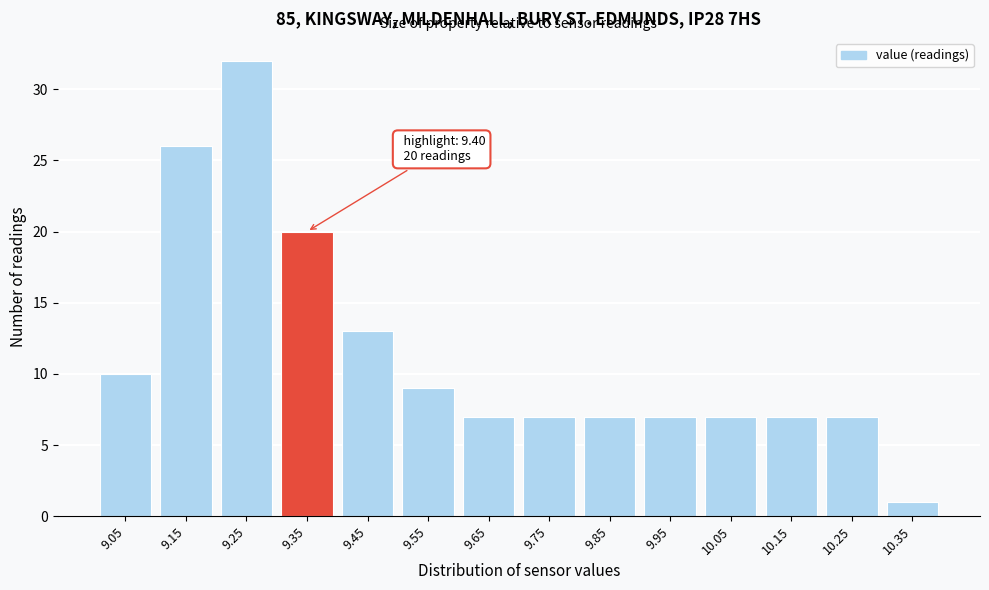

Reading left to right, what are all the values shown in this chart?

9.05=10	9.15=26	9.25=32	9.35=20	9.45=13	9.55=9	9.65=7	9.75=7	9.85=7	9.95=7	10.05=7	10.15=7	10.25=7	10.35=1